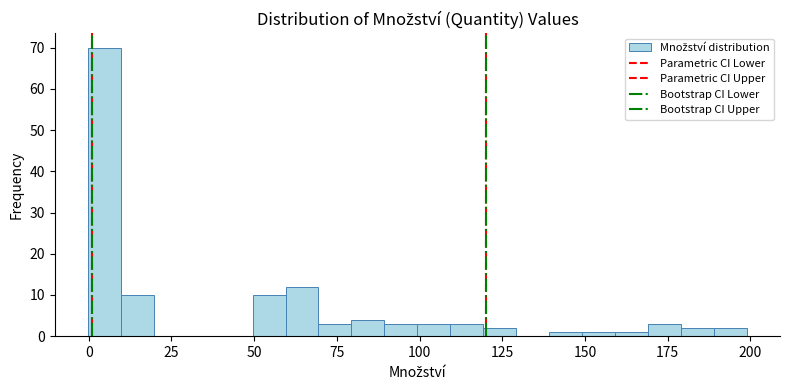

Around what value on the x-axis is the tallest bar? Give the approximate position of its centre, as read against the axis.

5